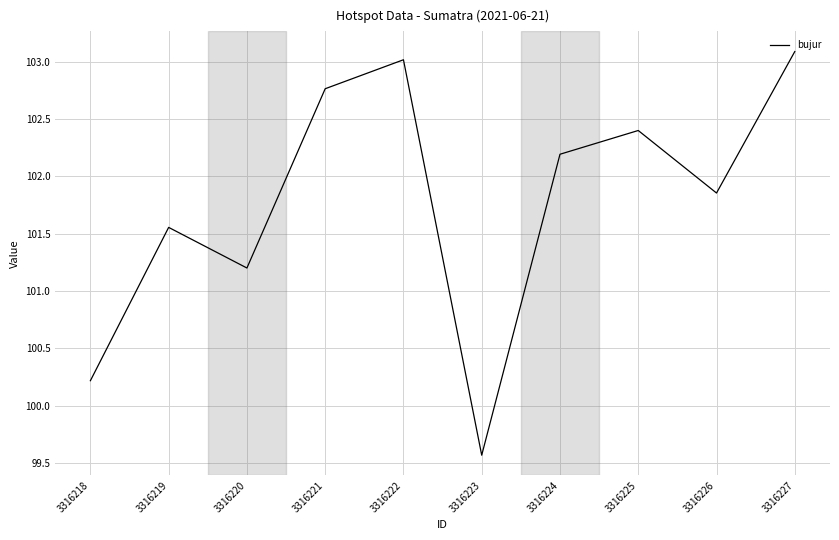

True or false: the data shows 102.2 at 3316224.

True